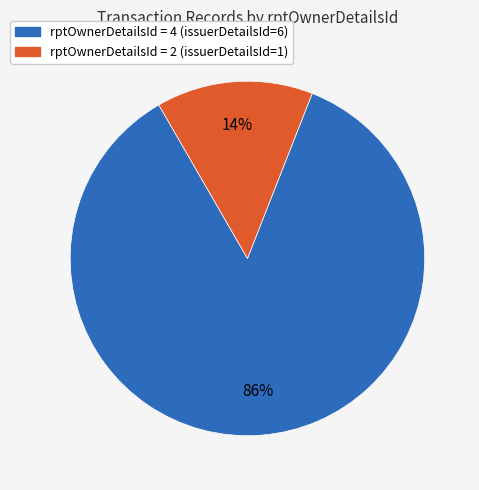

Is there any slice that represents more than half of the pie?

Yes